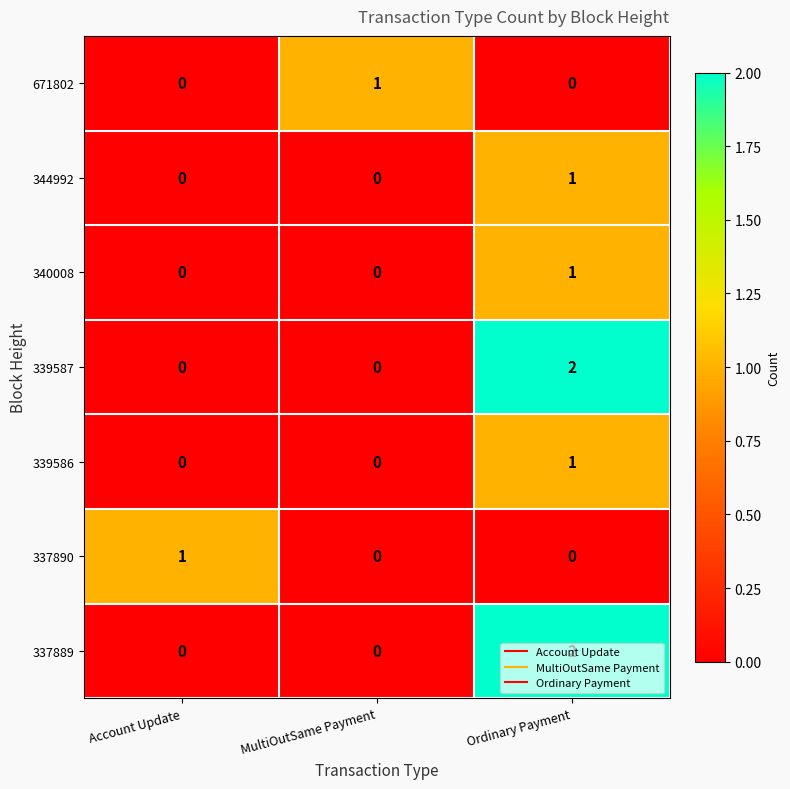

True or false: 337890 has a value of 0 at Ordinary Payment.

True